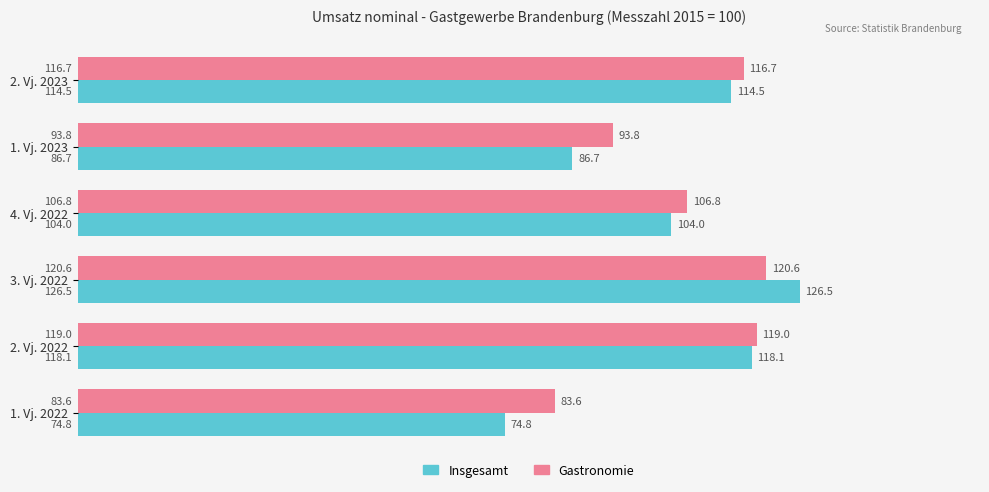

What is the minimum value shown in the chart?

74.8